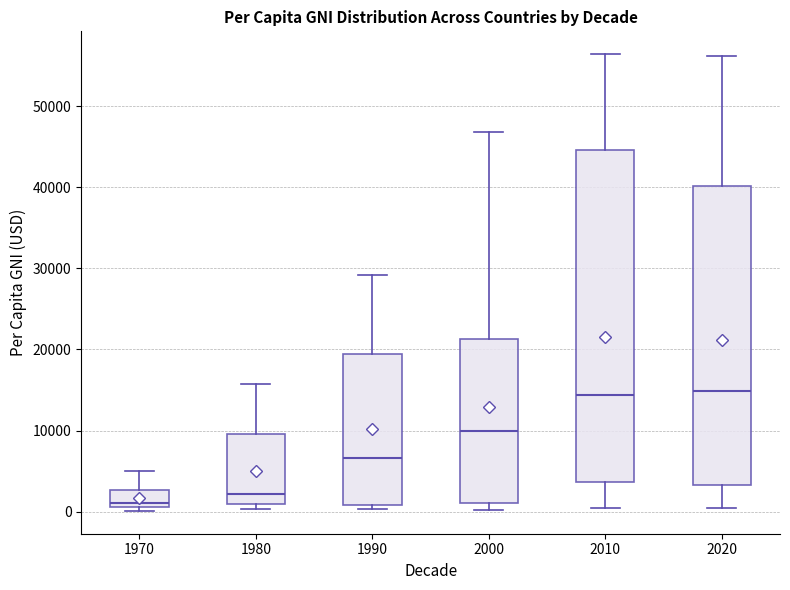

Which box has the lowest median line?

1970